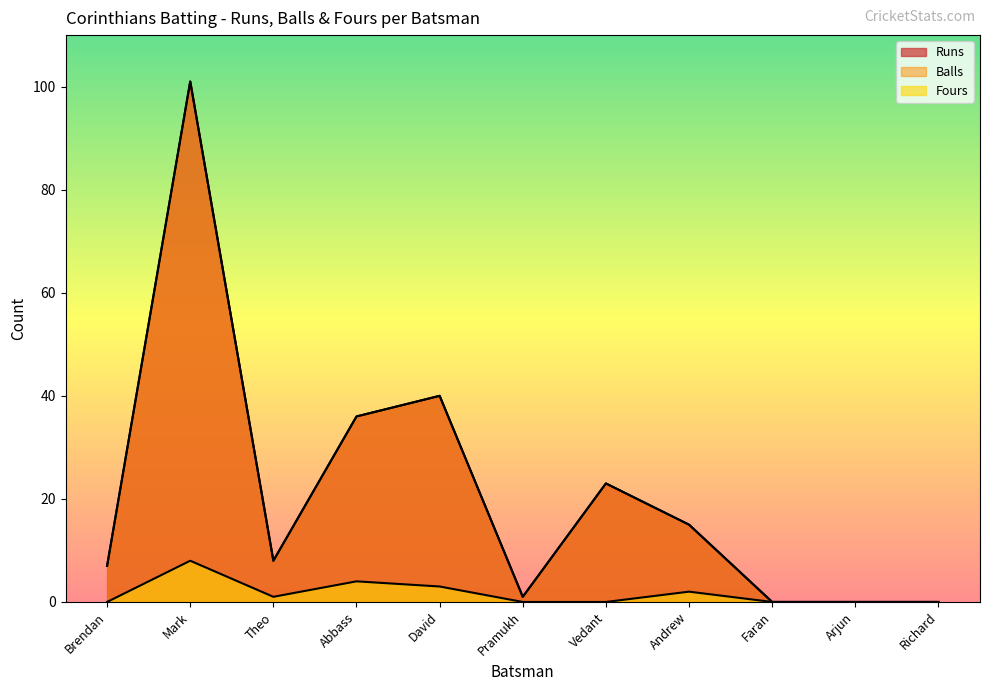

What are all the series names shown in the legend?

Runs, Balls, Fours